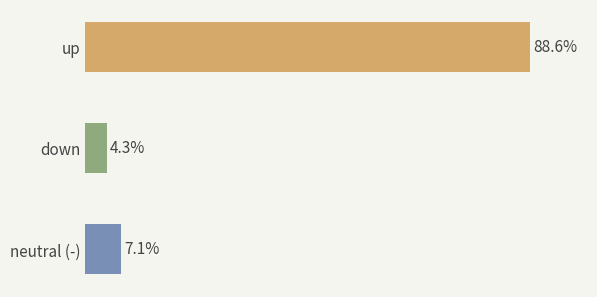

What is the label of the 2nd bar from the left?

down